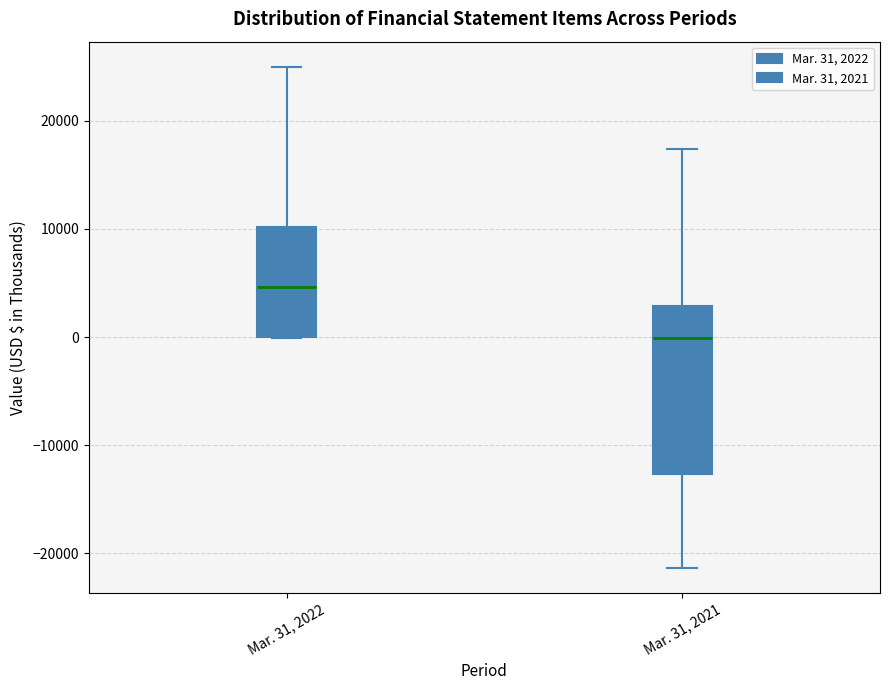

Which box has the lowest median line?

Mar. 31, 2021